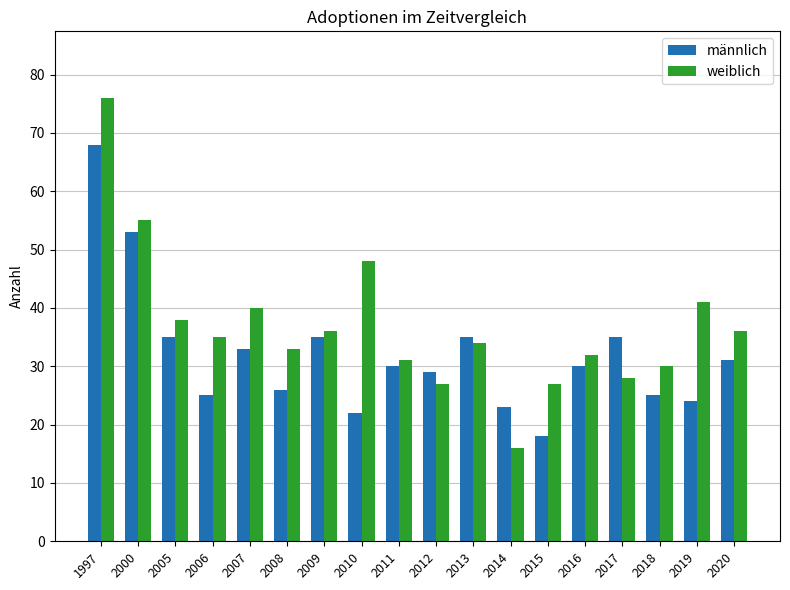

Rank the series by their average value, from highest to lowest.

weiblich, männlich